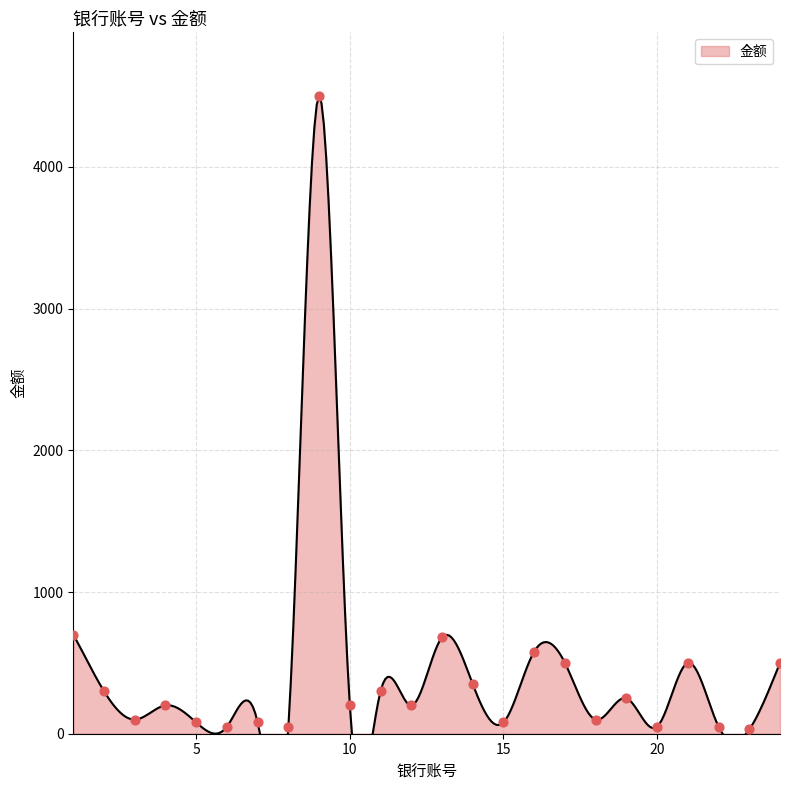

Between 2 and 3, which is larger?

2